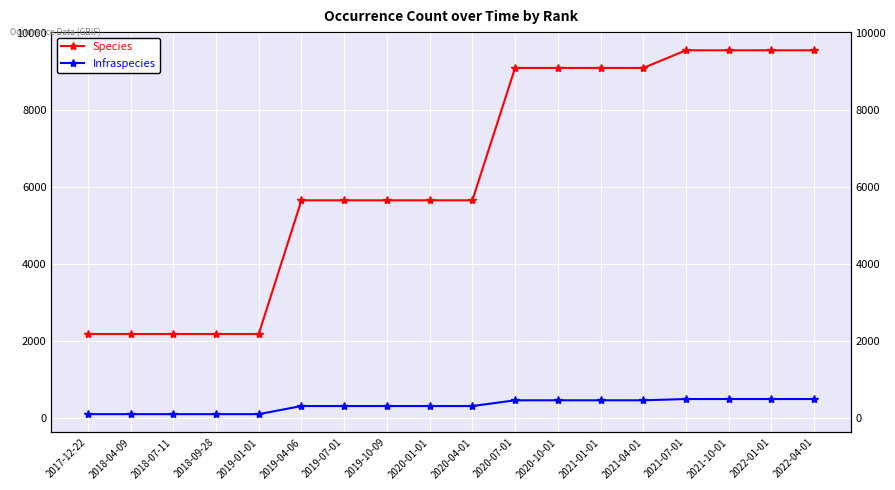

Which series has the largest range (max minus min)?

Species